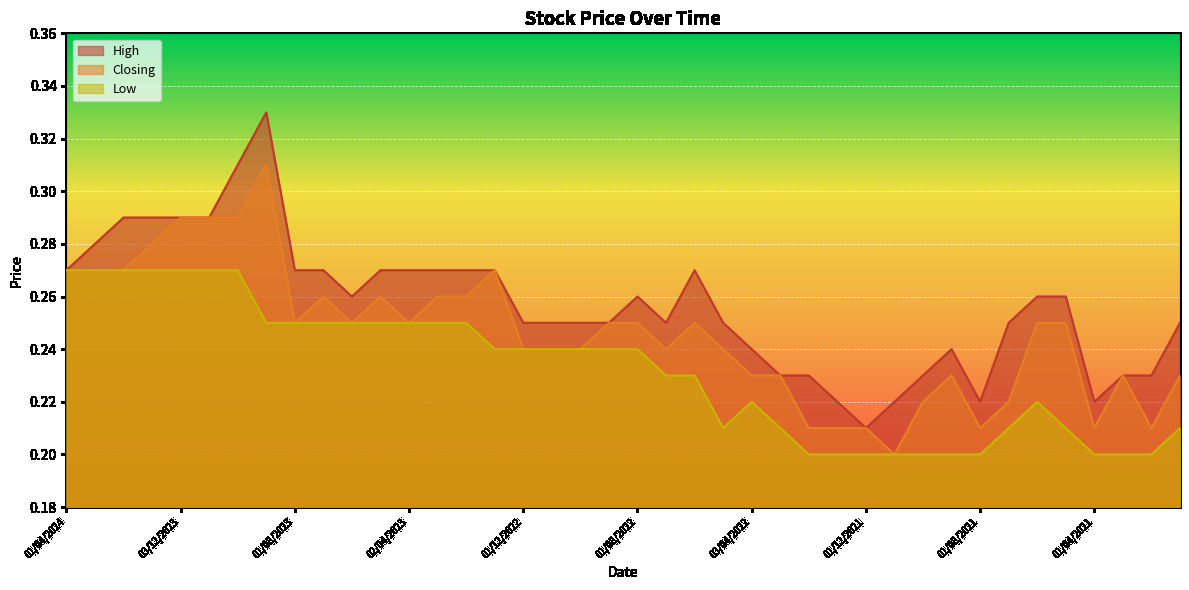

What is the total value across all series at 02/01/2022?

0.6